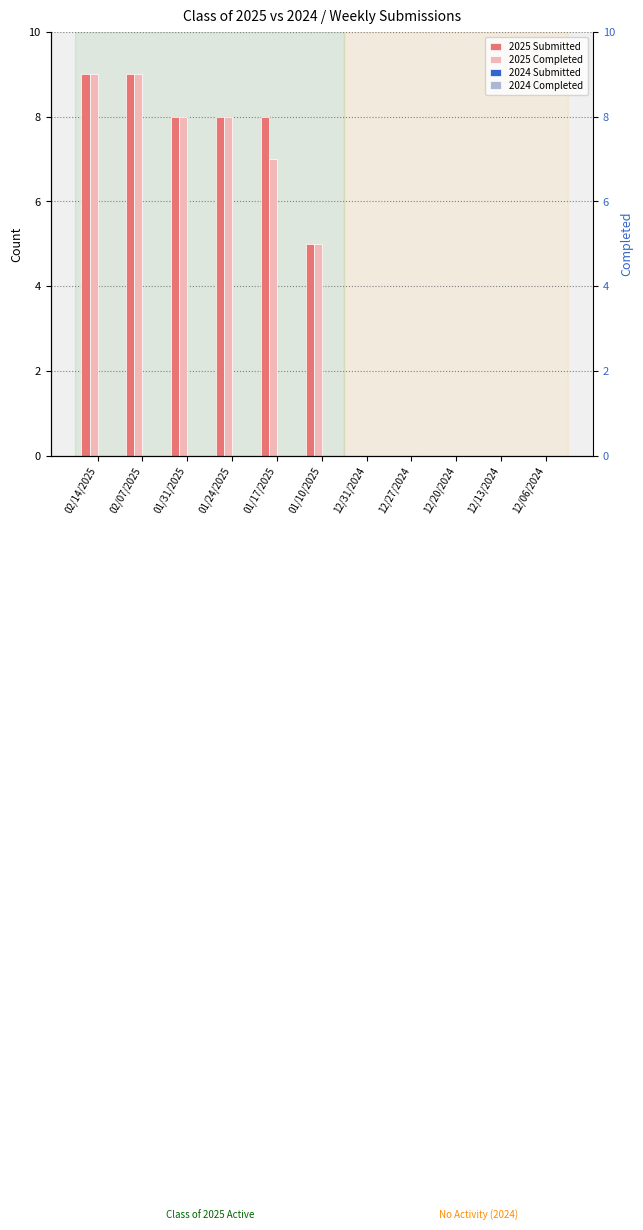

How many distinct data groups are displayed?

4